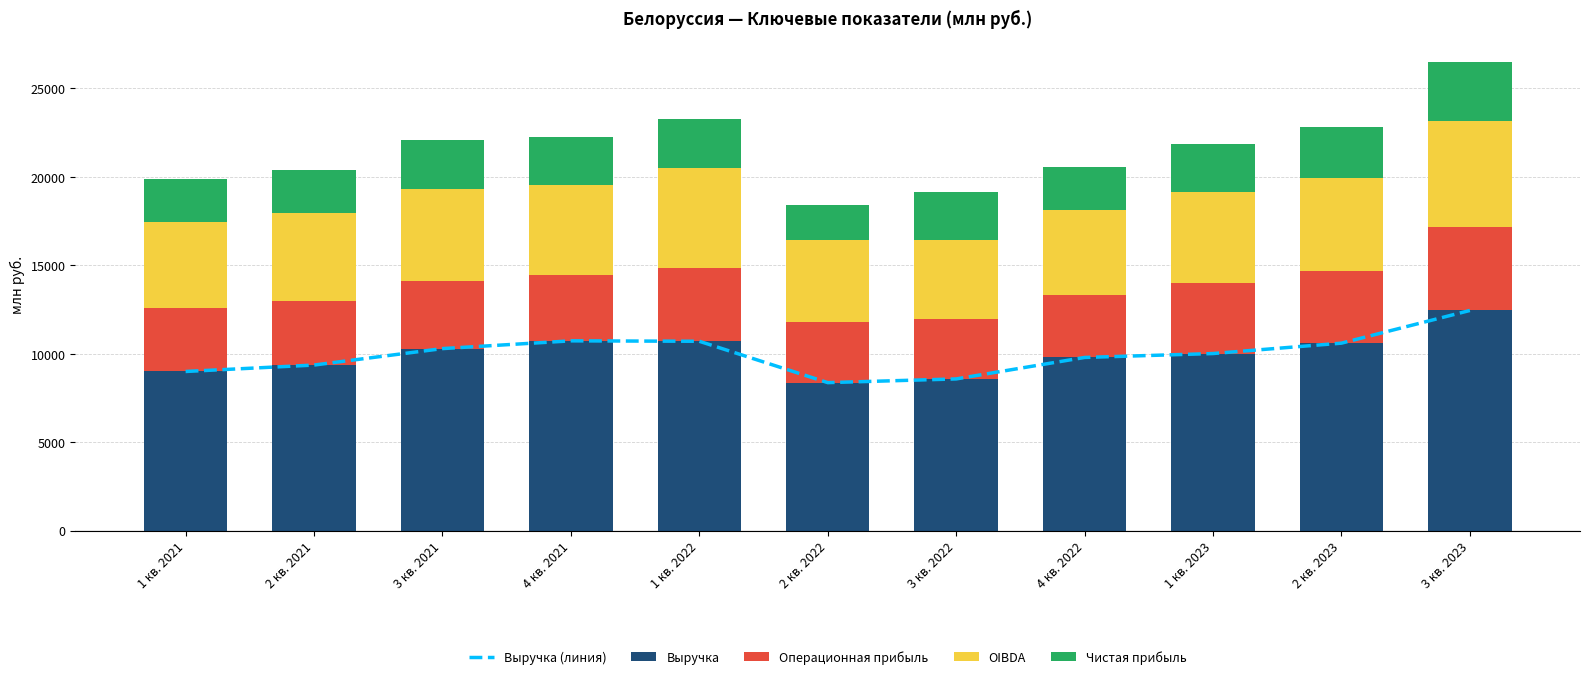

True or false: OIBDA has a value of 4944 at 2 кв. 2021.

True